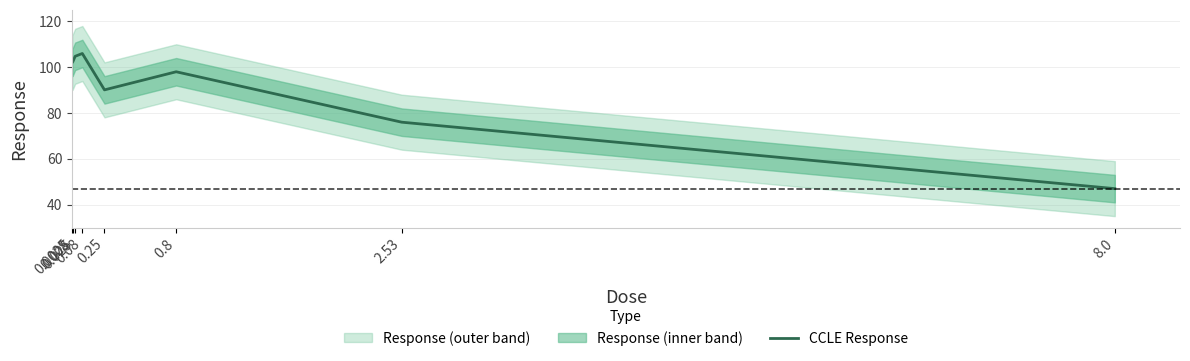

What is the smallest value displayed?

47.0